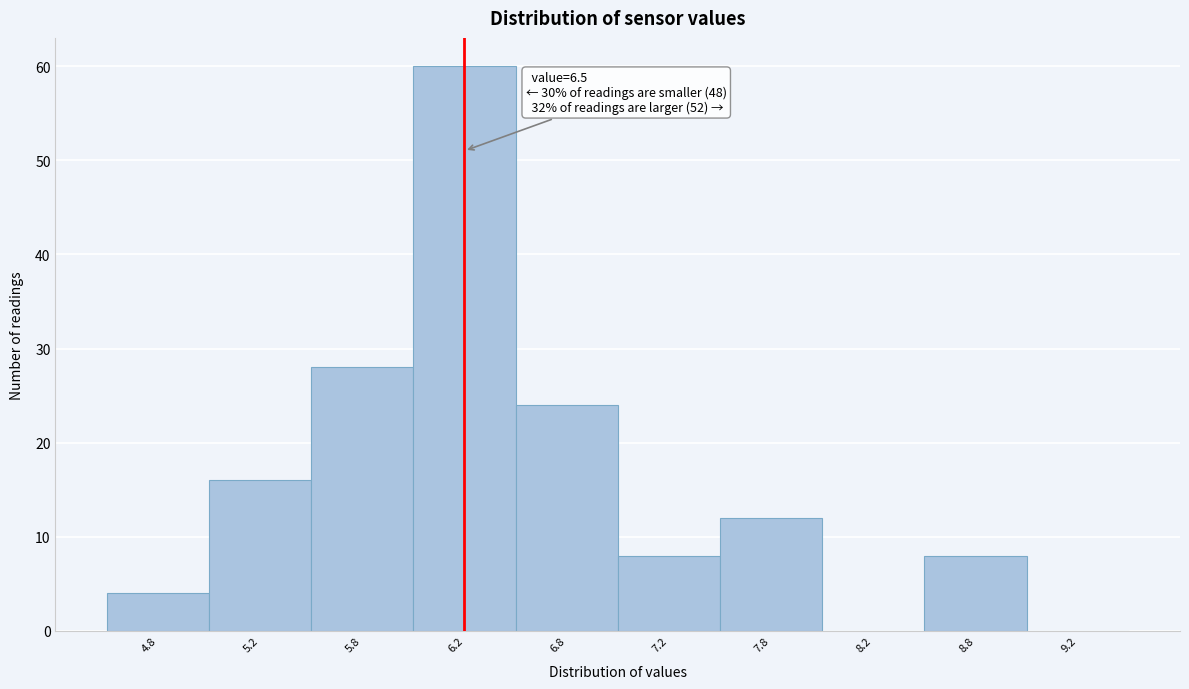

Reading left to right, list all the values displayed in this chart.

4.8=4	5.2=16	5.8=28	6.2=60	6.8=24	7.2=8	7.8=12	8.2=0	8.8=8	9.2=0